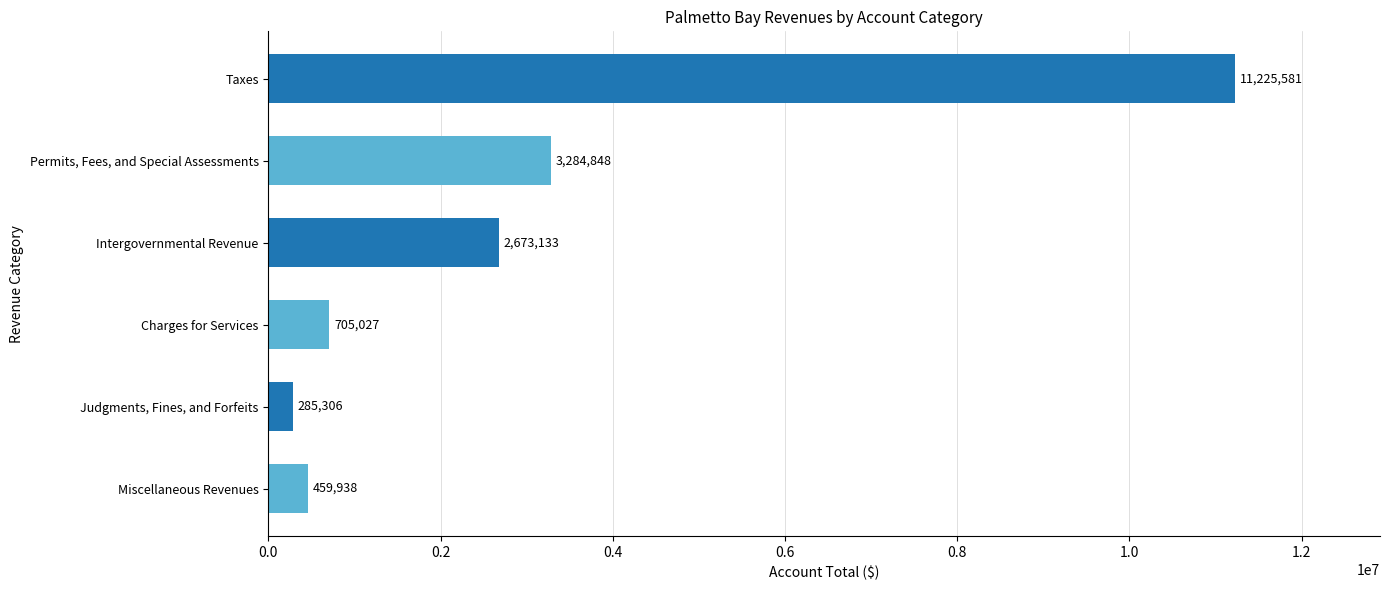

Reading bottom to top, transcribe all the data shown in this chart.

459938	285306	705027	2673133	3284848	11225581